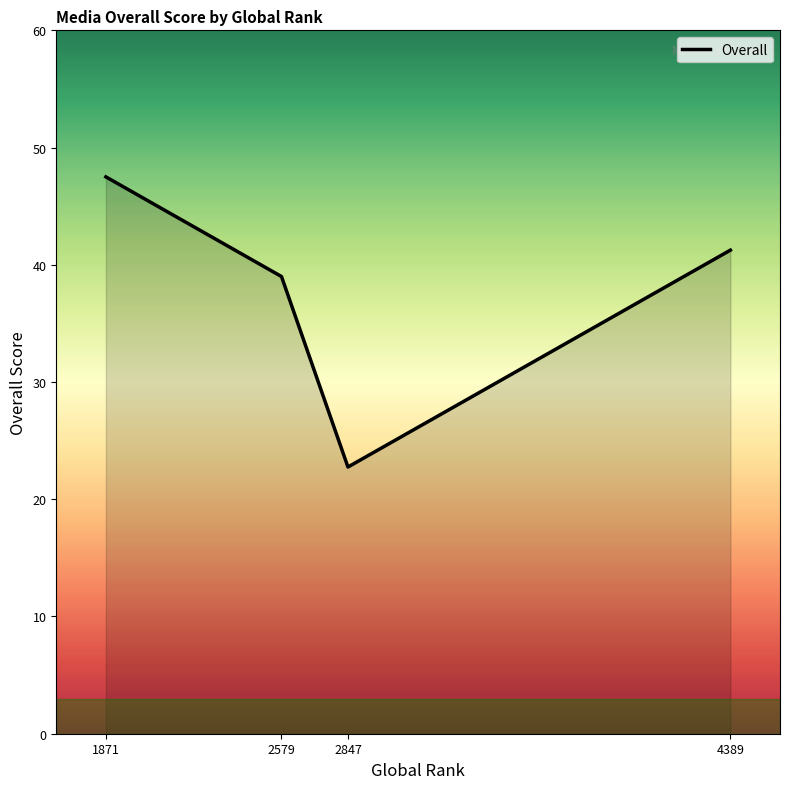

Which has a higher value, 4389 or 2847?

4389